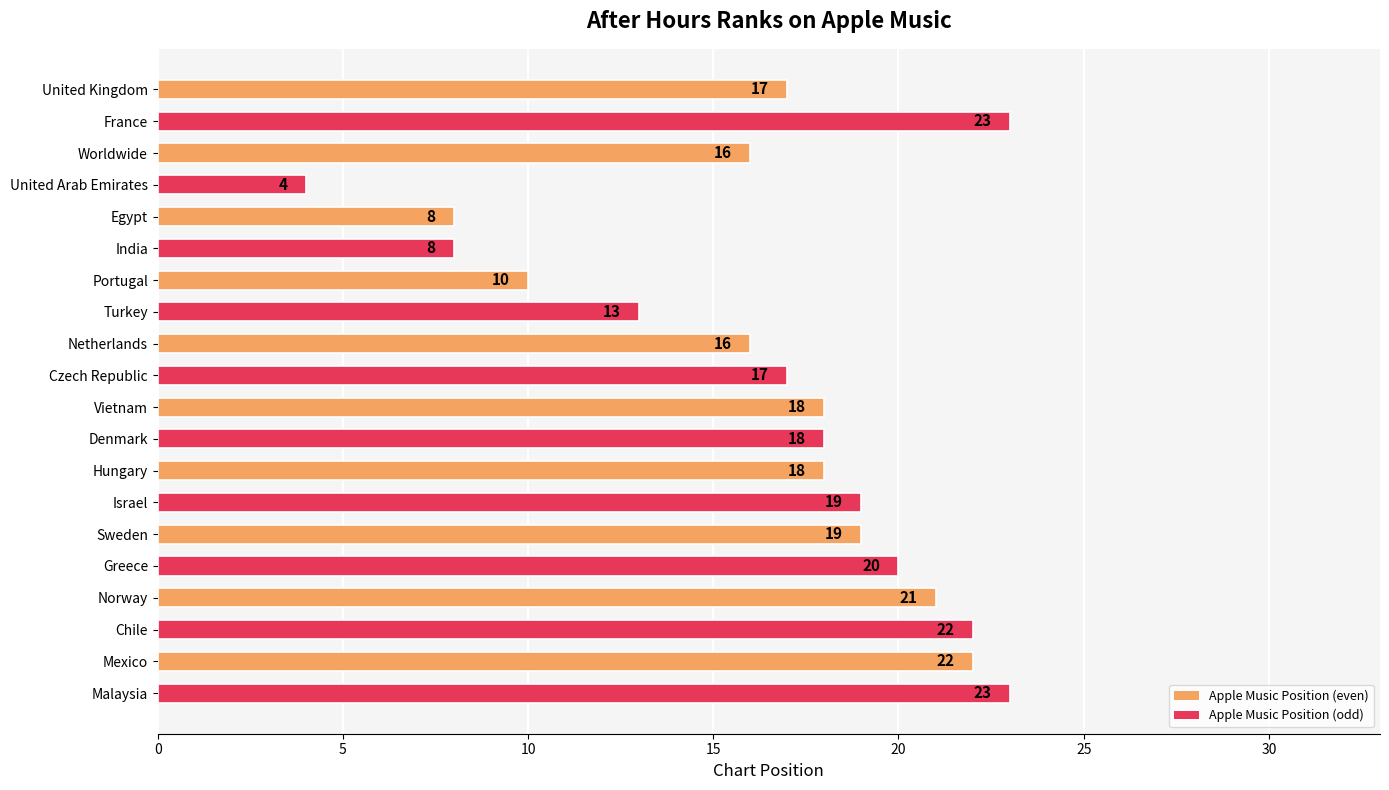

What is the value of the 17th bar from the top?

21